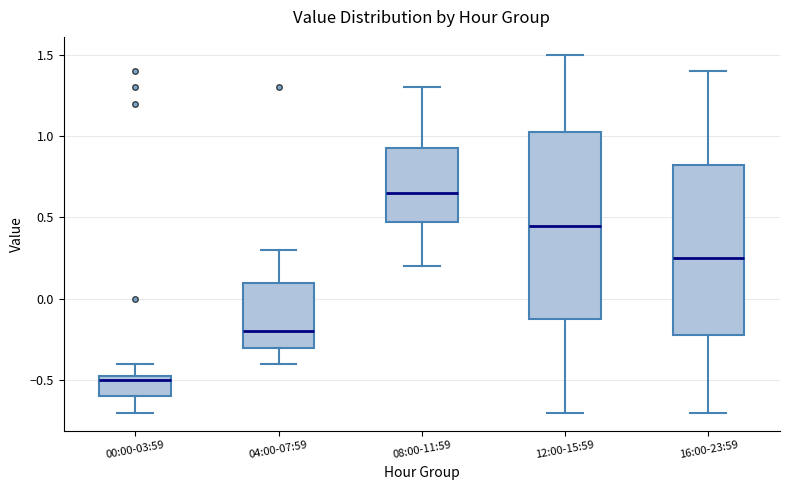

Which box's median line is the highest?

08:00-11:59